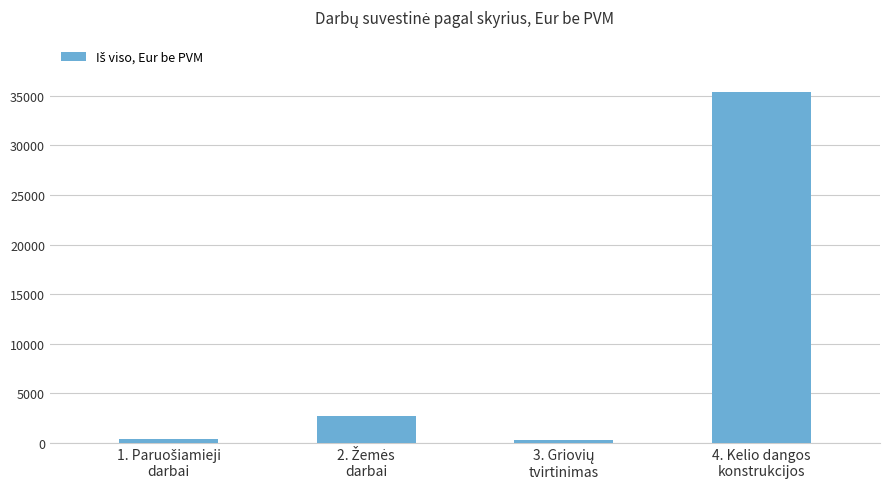

What is the sum of all values?

38791.6